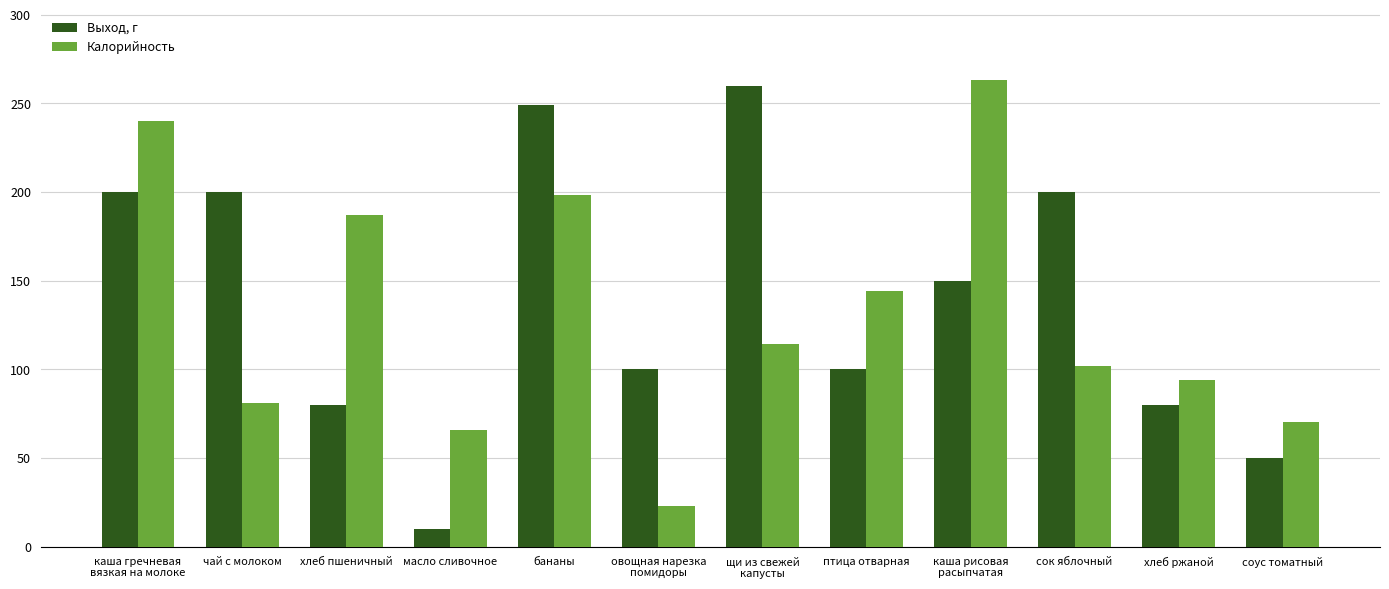

The value of Калорийность at хлеб пшеничный is 187. True or false?

True